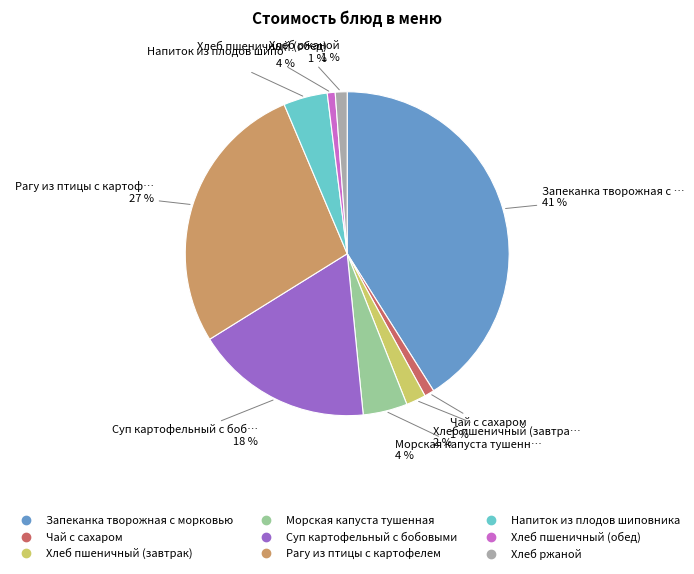

Which slice is the largest?

Запеканка творожная с морковью